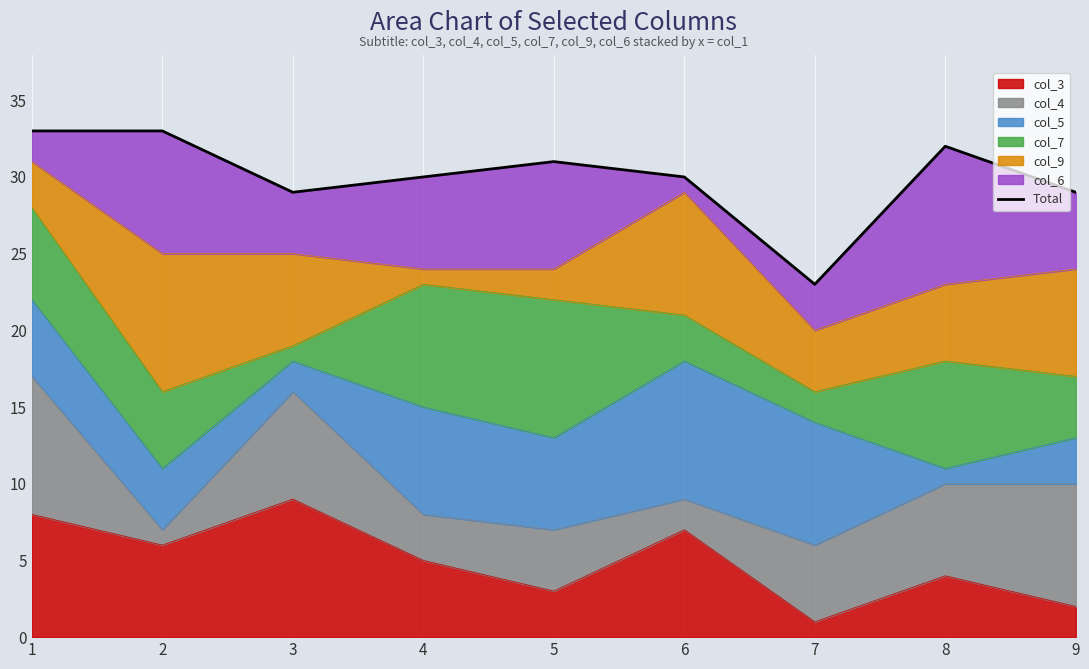

Which has a higher value, 6 or 1?

1